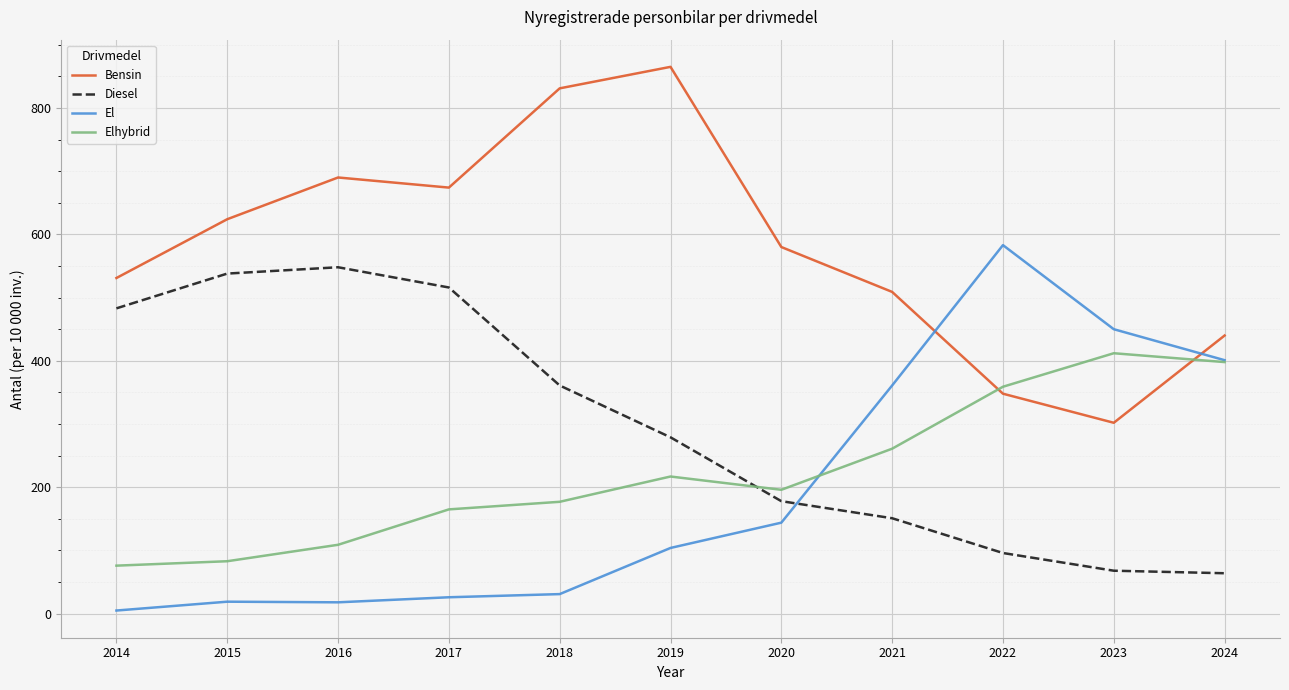

What is the difference between the highest and lowest values at 2021?

358